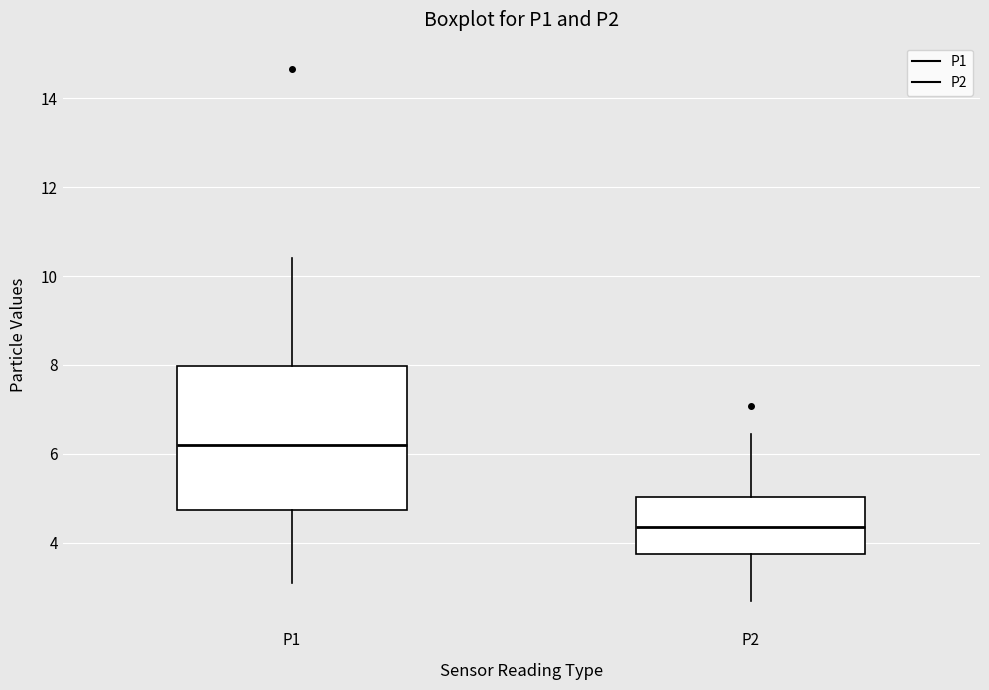

Which box's median line is the lowest?

P2